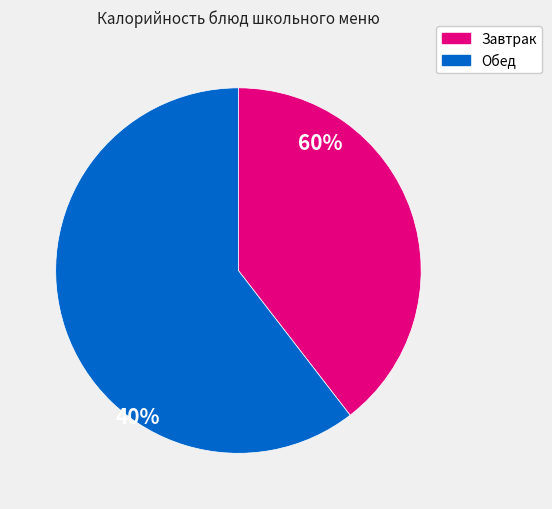

Is there a majority slice in this chart?

Yes